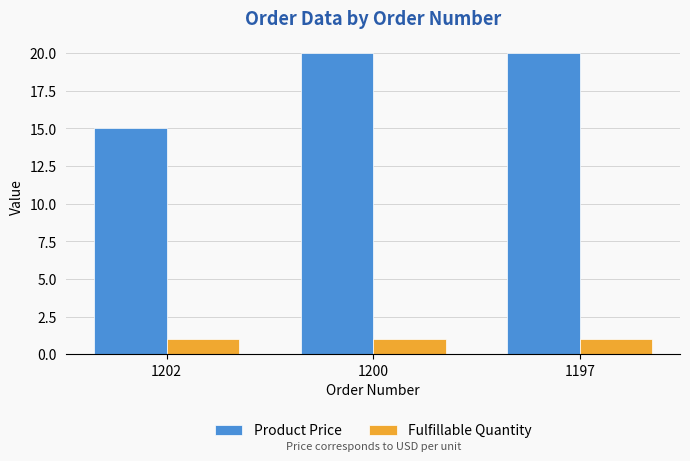

How many groups of bars are there?

3